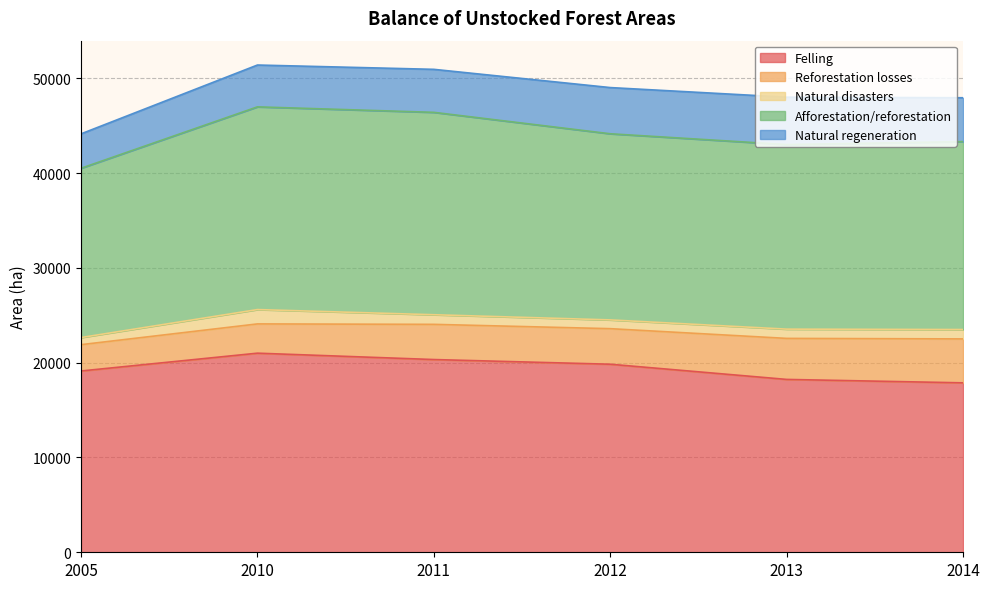

True or false: Afforestation/reforestation has more than 2 points higher than both neighbors.

False